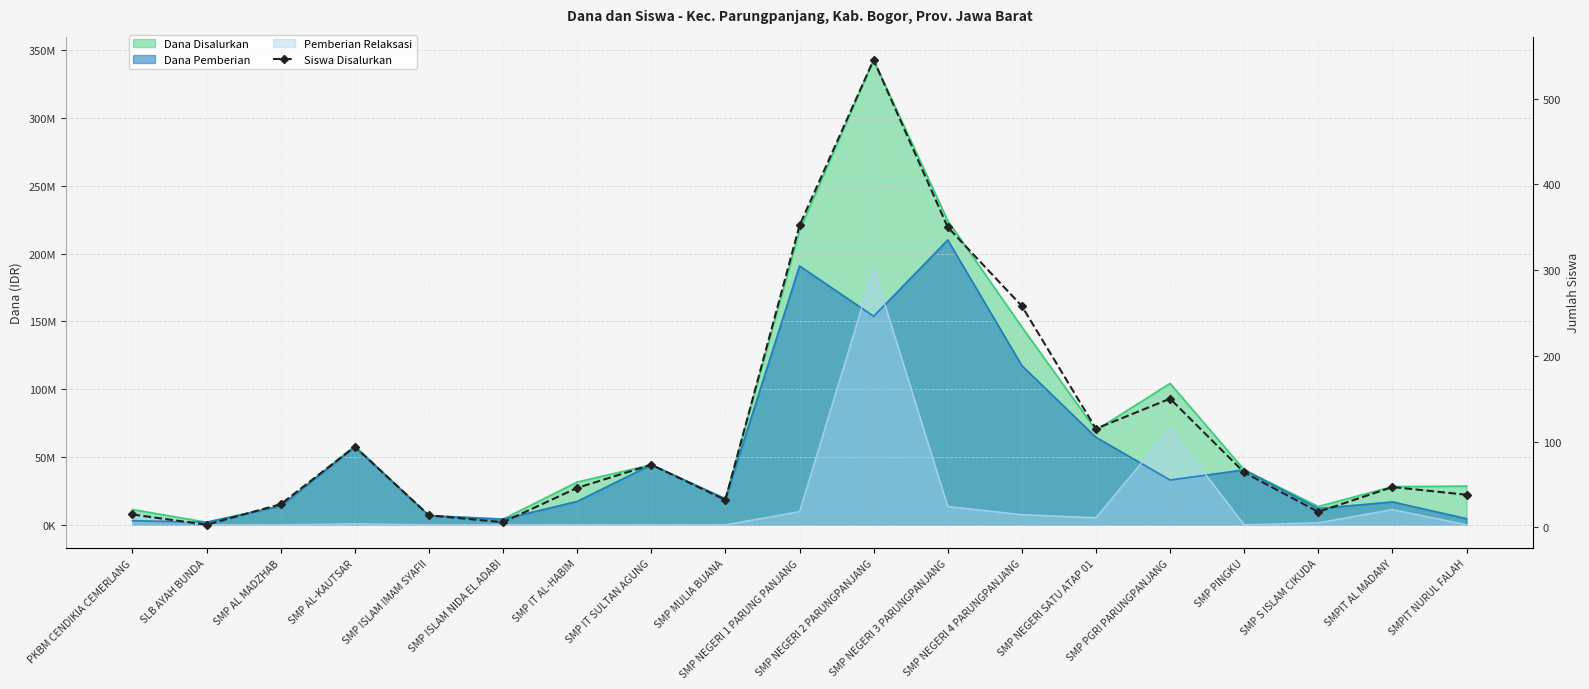

How many lines are shown in the chart?

1